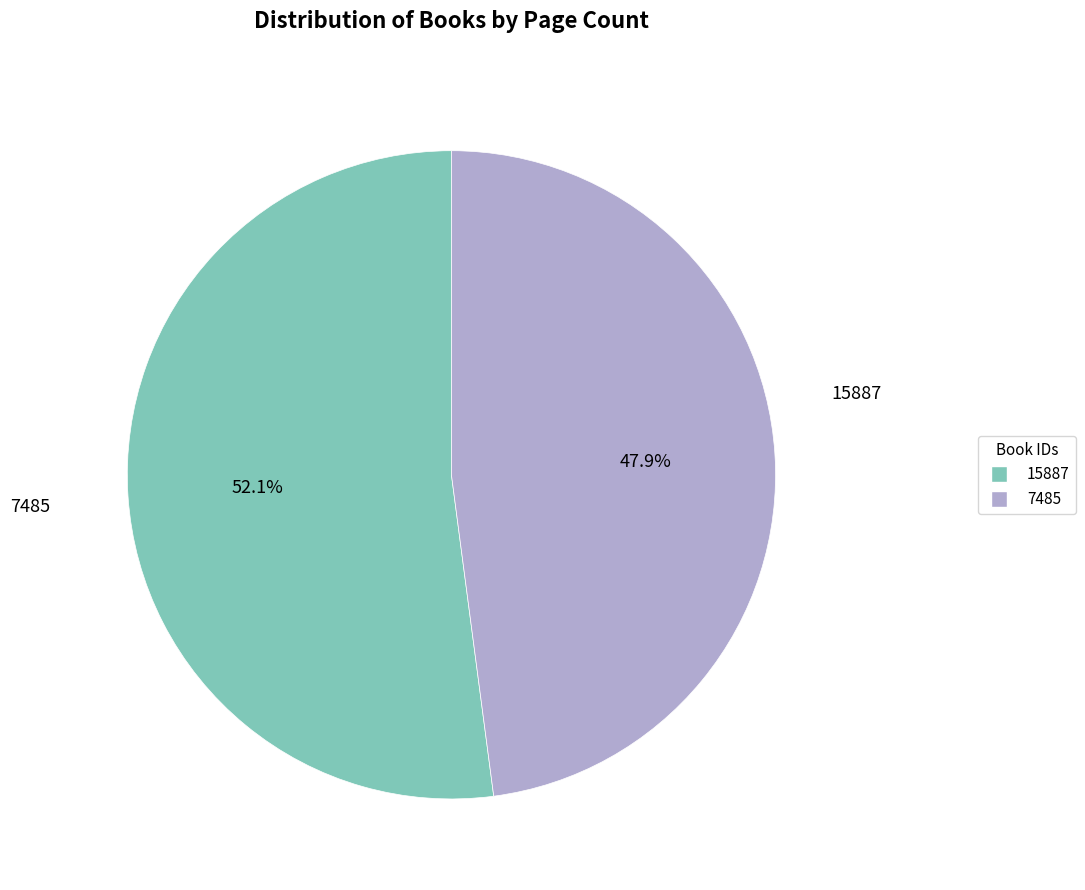

What is the smallest slice in the pie chart?

7485